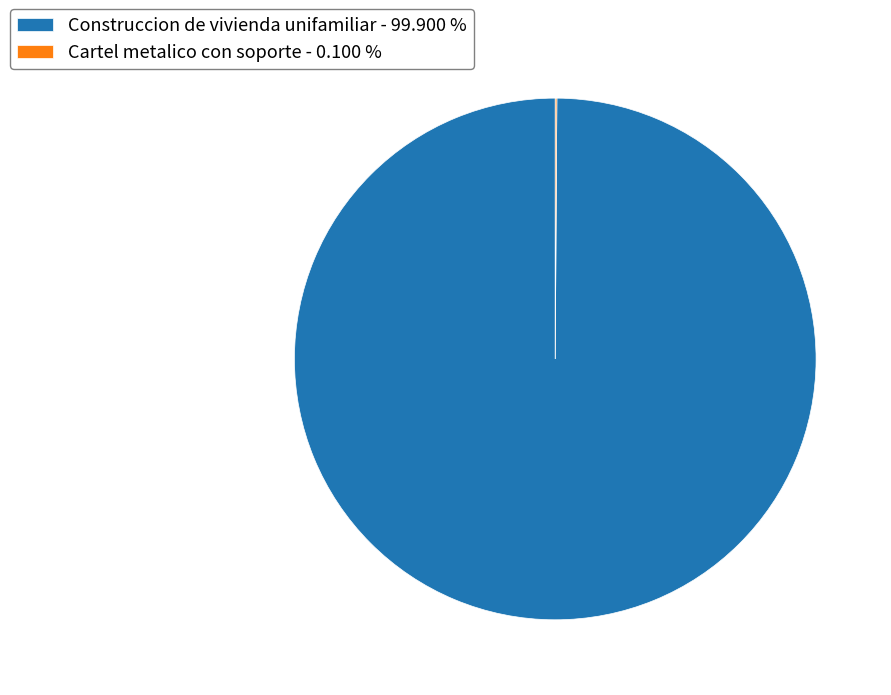

Which category has the biggest portion of the pie?

Construccion de vivienda unifamiliar